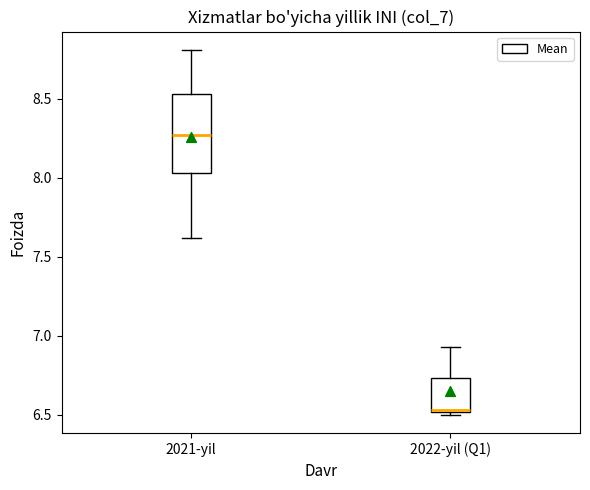

Where is the upper edge of the box for 2022-yil (Q1) on the y-axis? The values are not printed on the chart, so give them approximately, as read against the axis.

6.75